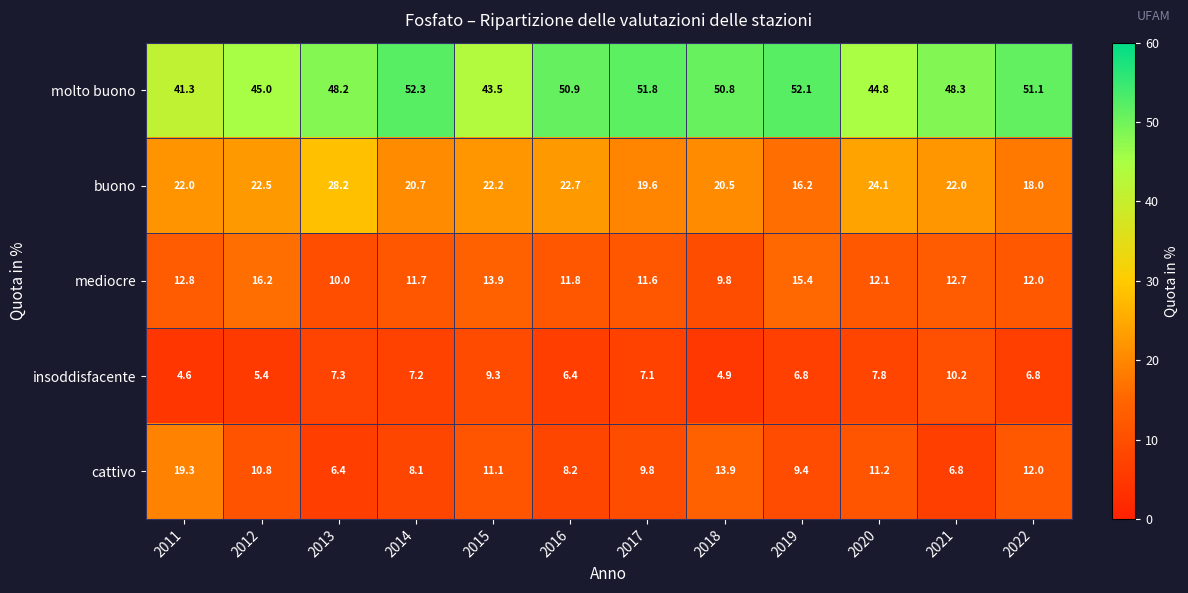

What is the sum of all cattivo values?

127.0